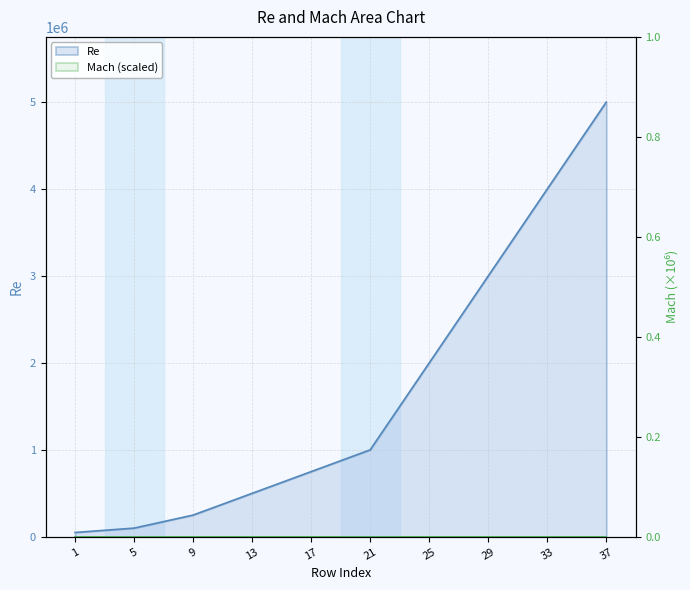

What is the change in value from 5 to 17?

+650000